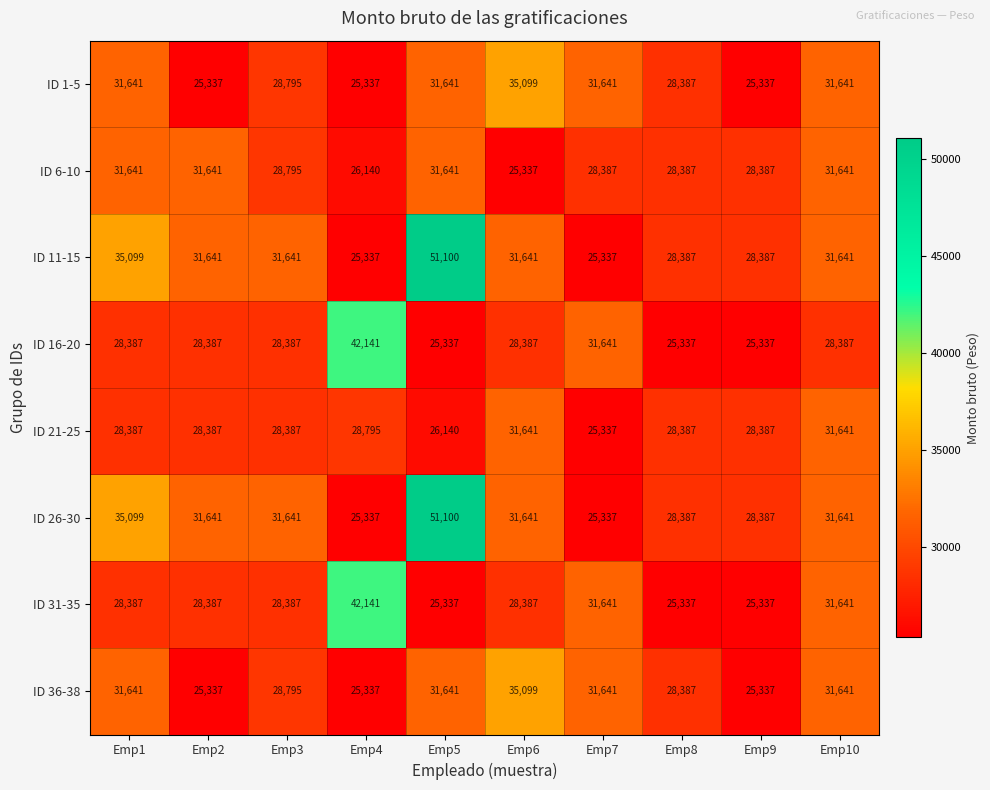

How many categories are shown in the chart?

10